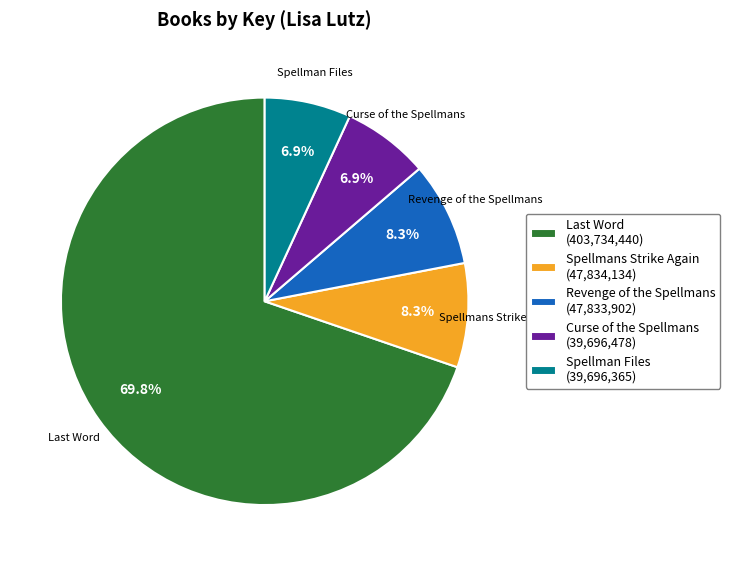

To the nearest percent, what is the combined percentage of Revenge of the Spellmans and Spellmans Strike Again?

17%